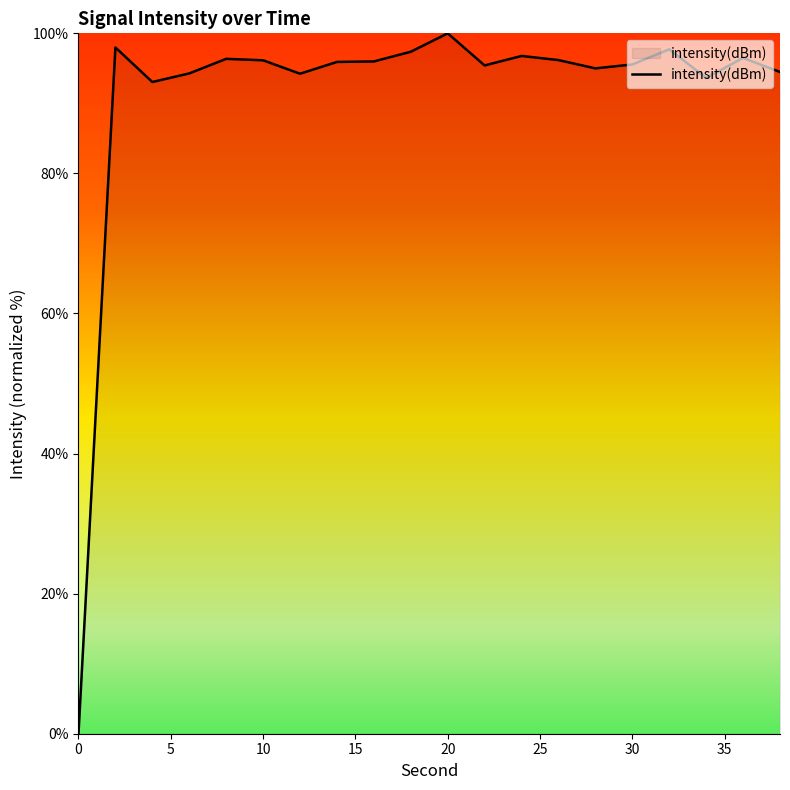

What is the maximum value shown in the chart?

100.0